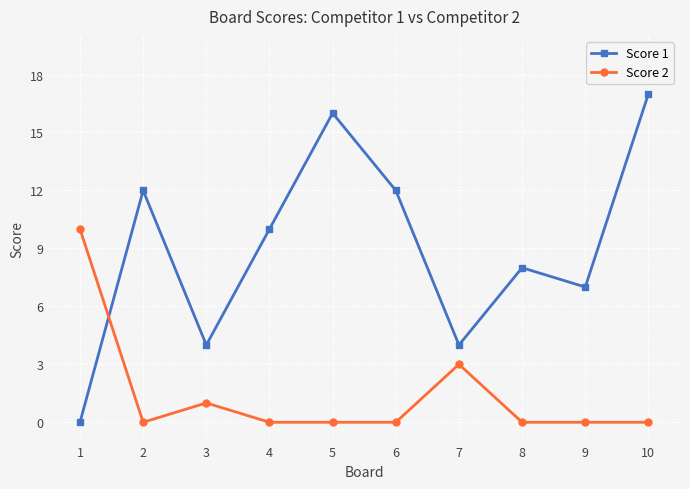

How many values in Score 1 are above zero?

9